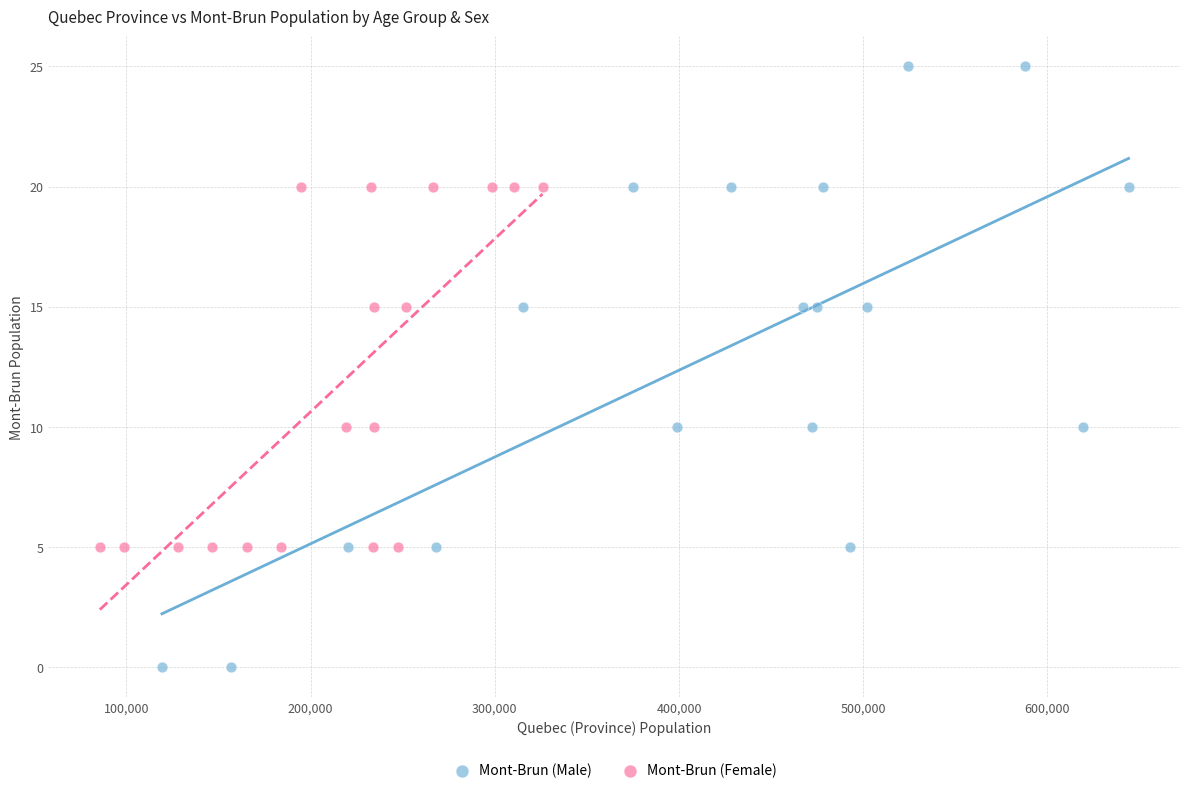

Which series contains the lowest Y value?

Mont-Brun (Male)